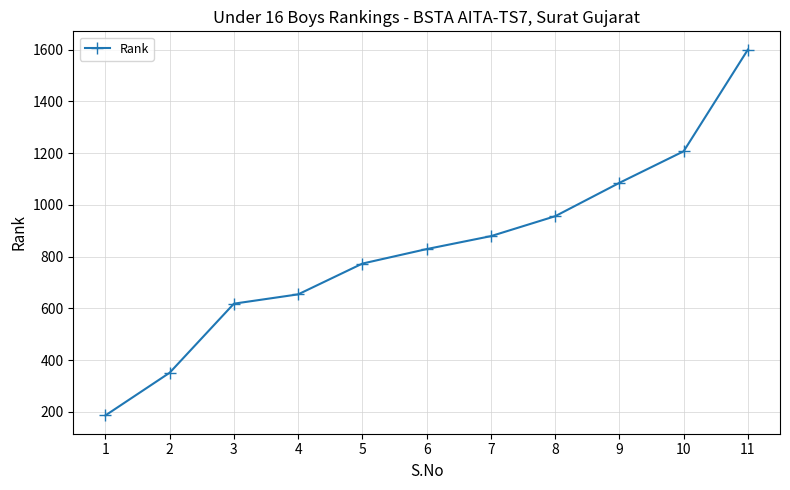

Which label corresponds to the smallest value in the chart?

1